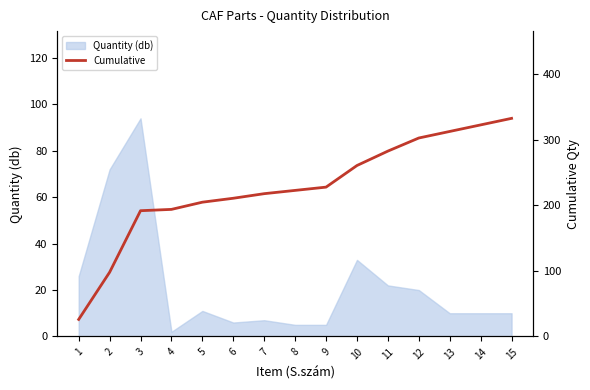

Which has a higher value, 4 or 15?

15